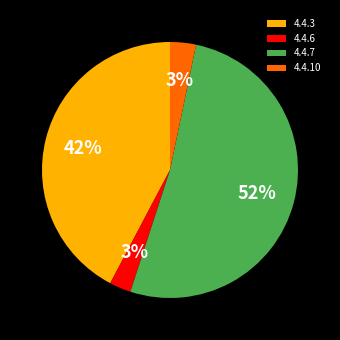

What percentage is the 4.4.7 slice, to the nearest percent?

52%